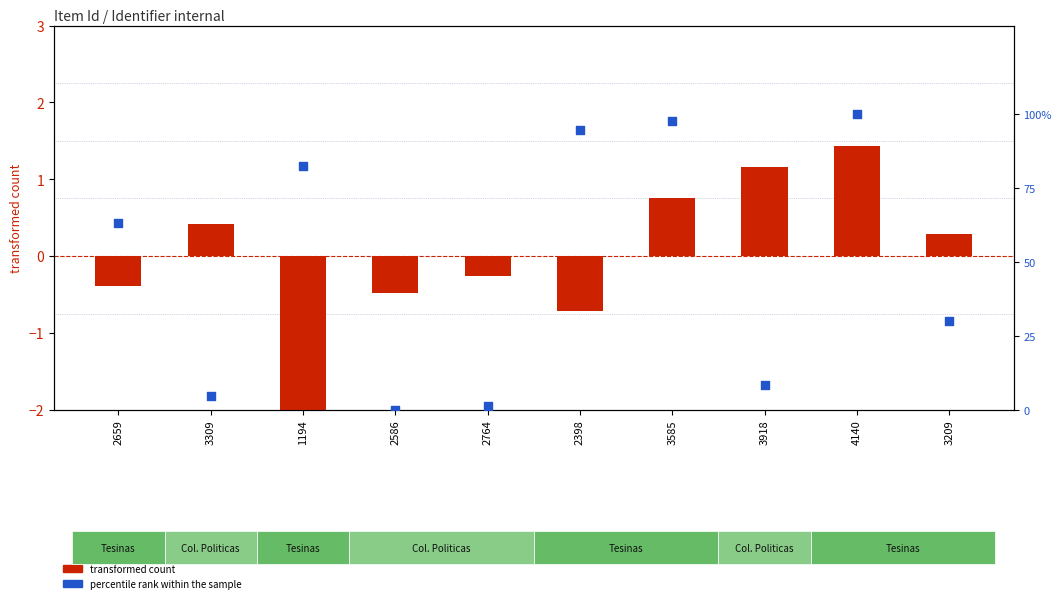

Which series reaches the minimum Y coordinate?

transformed count